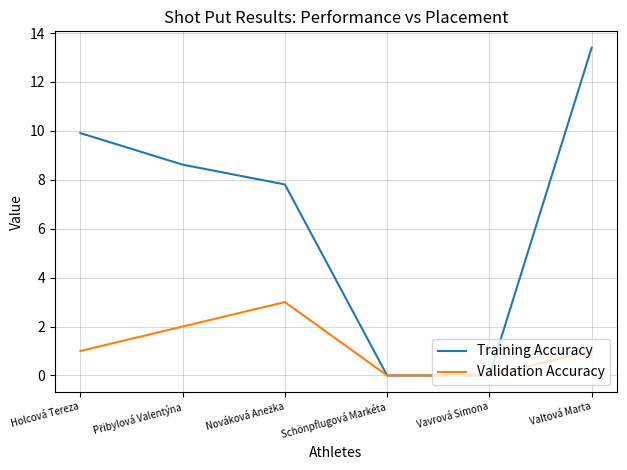

What is the maximum value for Training Accuracy?

13.4